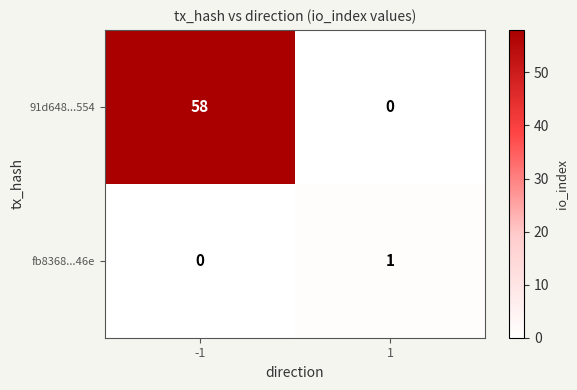

Is the value of fb8368...46e at -1 greater than the value of 91d648...554 at -1?

No